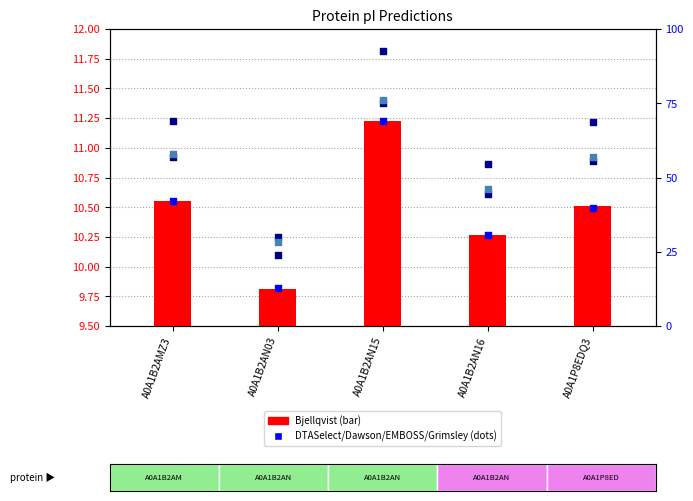

Is the value of Grimsley at A0A1B2AN03 greater than the value of DTASelect at A0A1P8EDQ3?

No